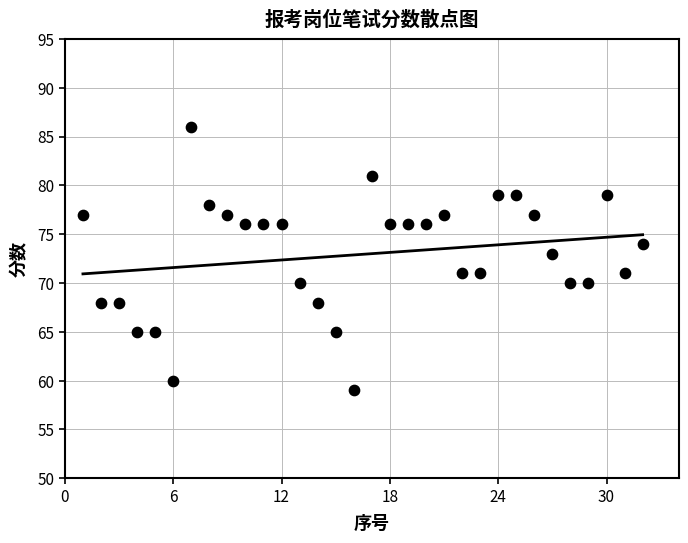

What is the range of Y values (max minus min)?

27